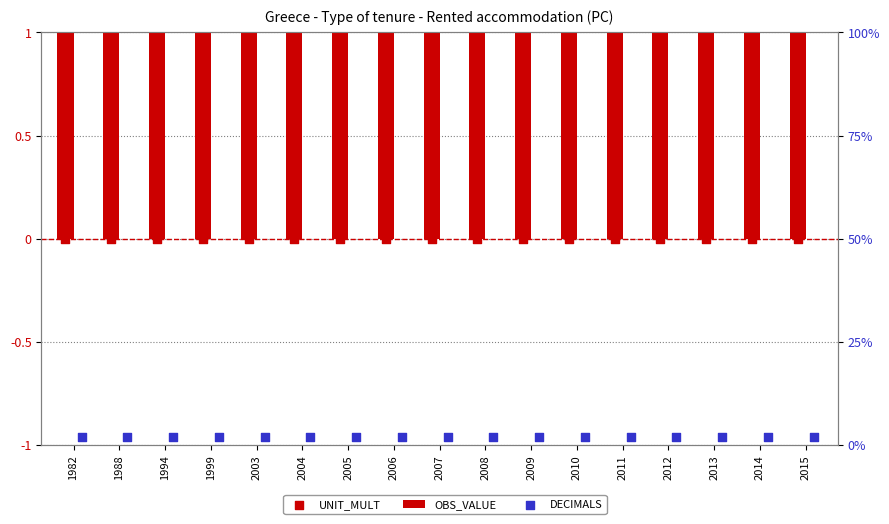

Is the value of UNIT_MULT at 2004 greater than the value of DECIMALS at 2010?

No